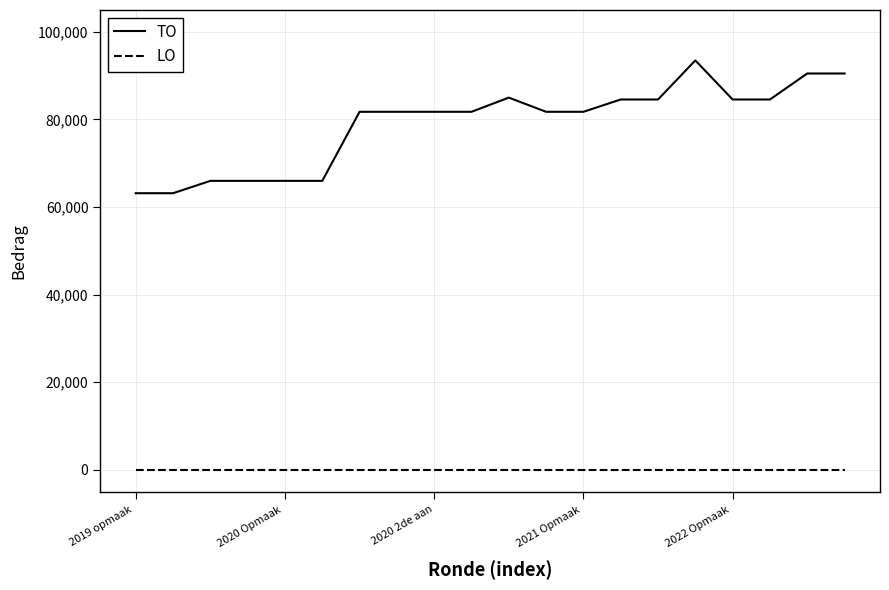

True or false: LO and TO intersect in this chart.

False